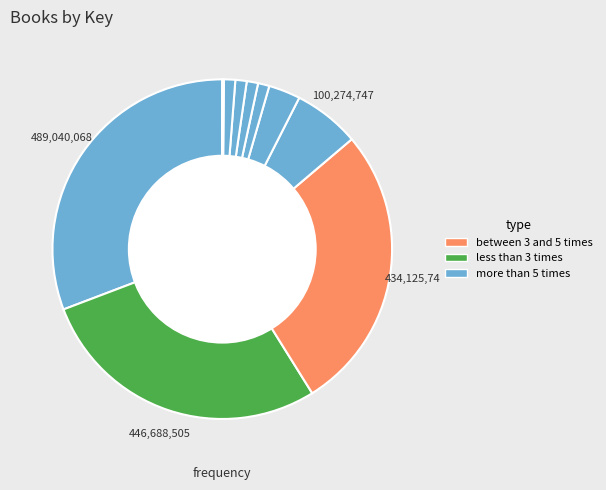

Count the number of slices in the pie.

11